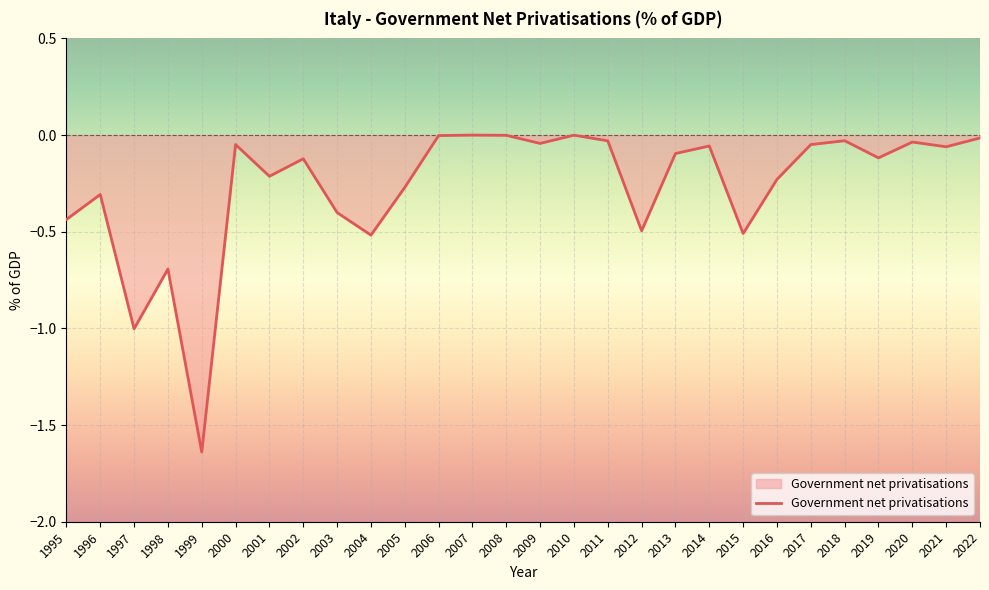

The chart shows a value of -0.0 at 2002. True or false?

False